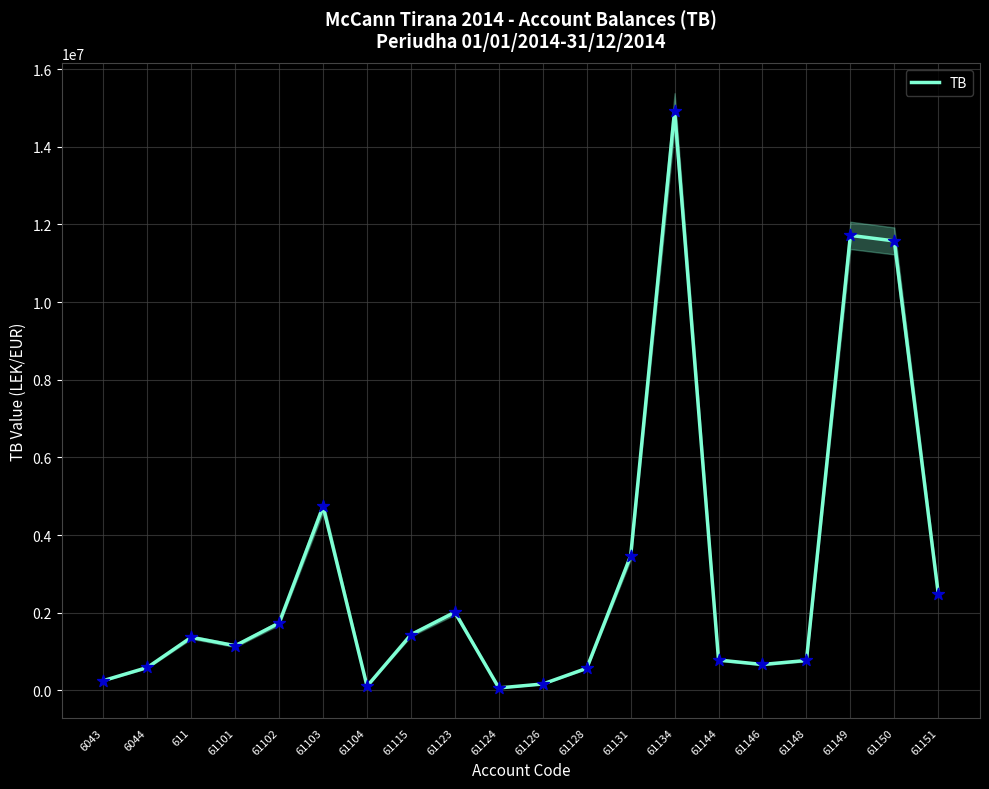

Which has a higher value, 61149 or 61148?

61149